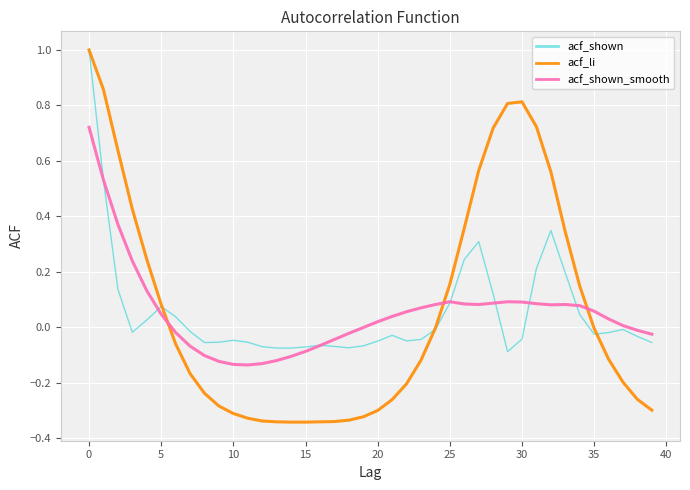

What is the maximum value for acf_shown?

1.0